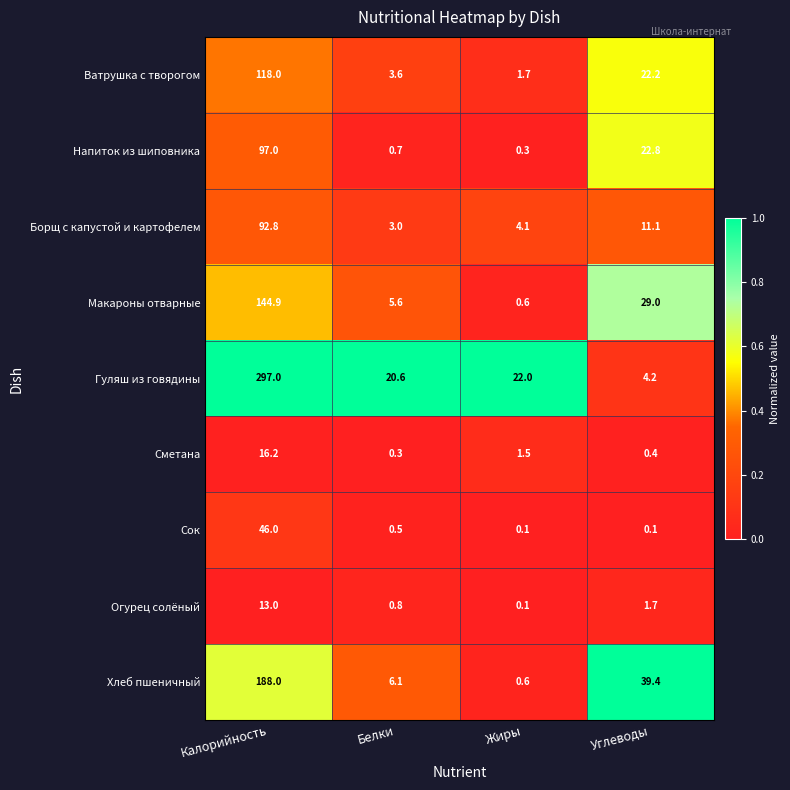

Count the number of categories in the chart.

4